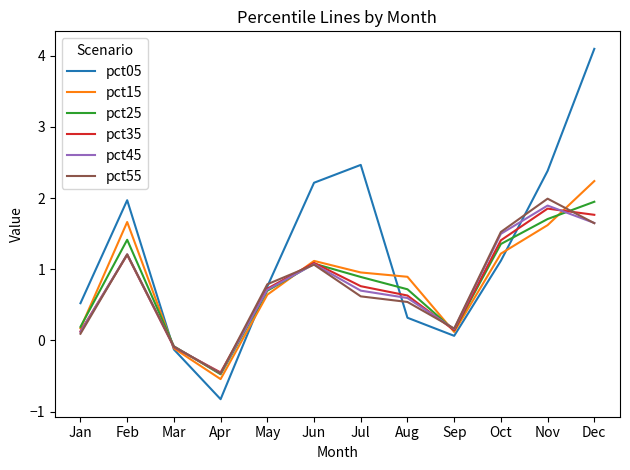

What is the total value across all series at Apr?

-3.2